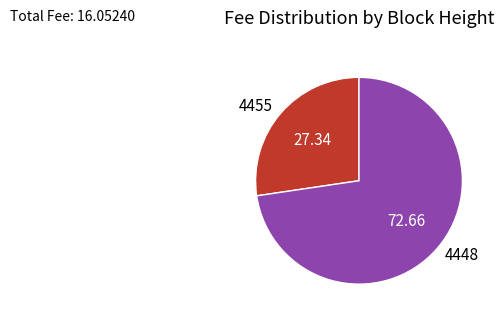

What is the majority slice?

4448